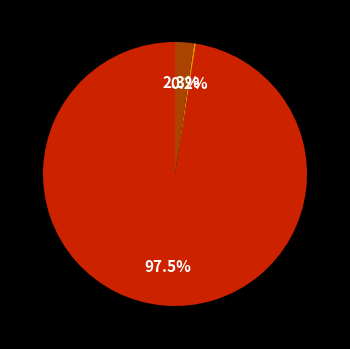

Is there any slice that represents more than half of the pie?

Yes